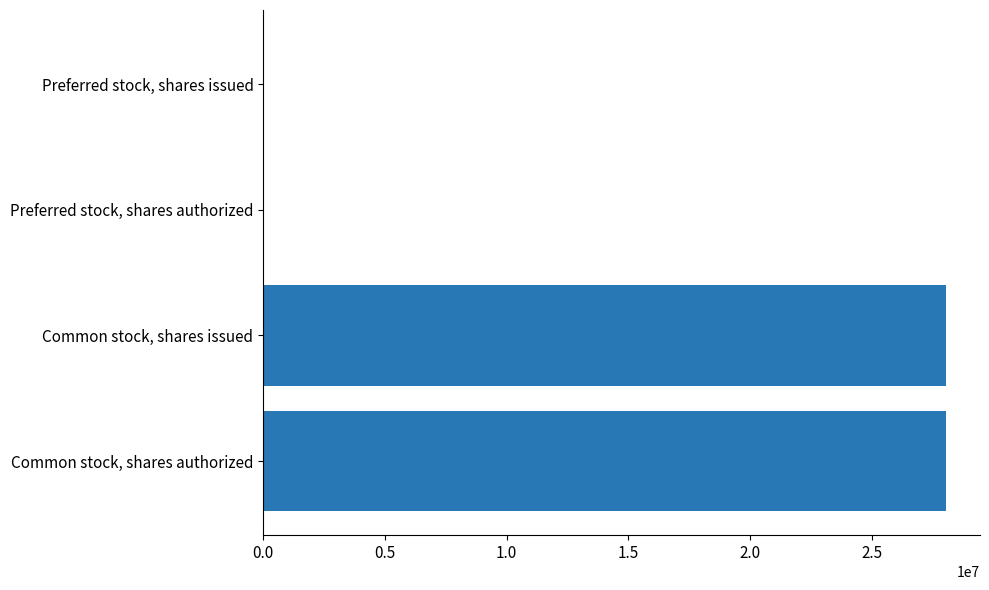

What is the sum of all values?

56092092